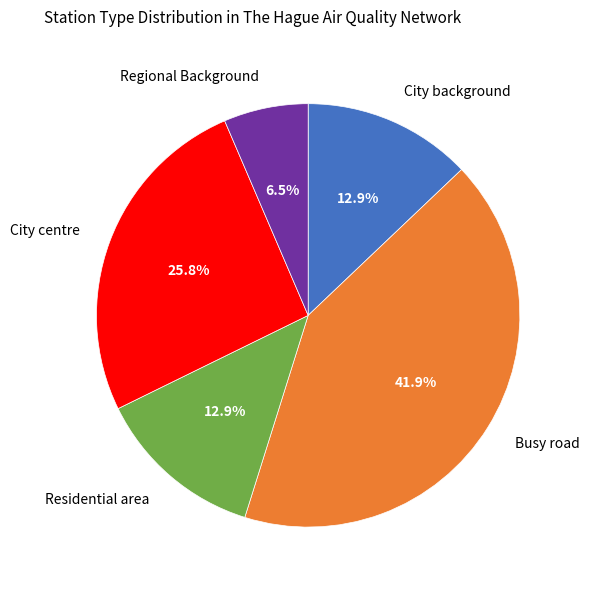

Between City centre and Regional Background, which is larger?

City centre